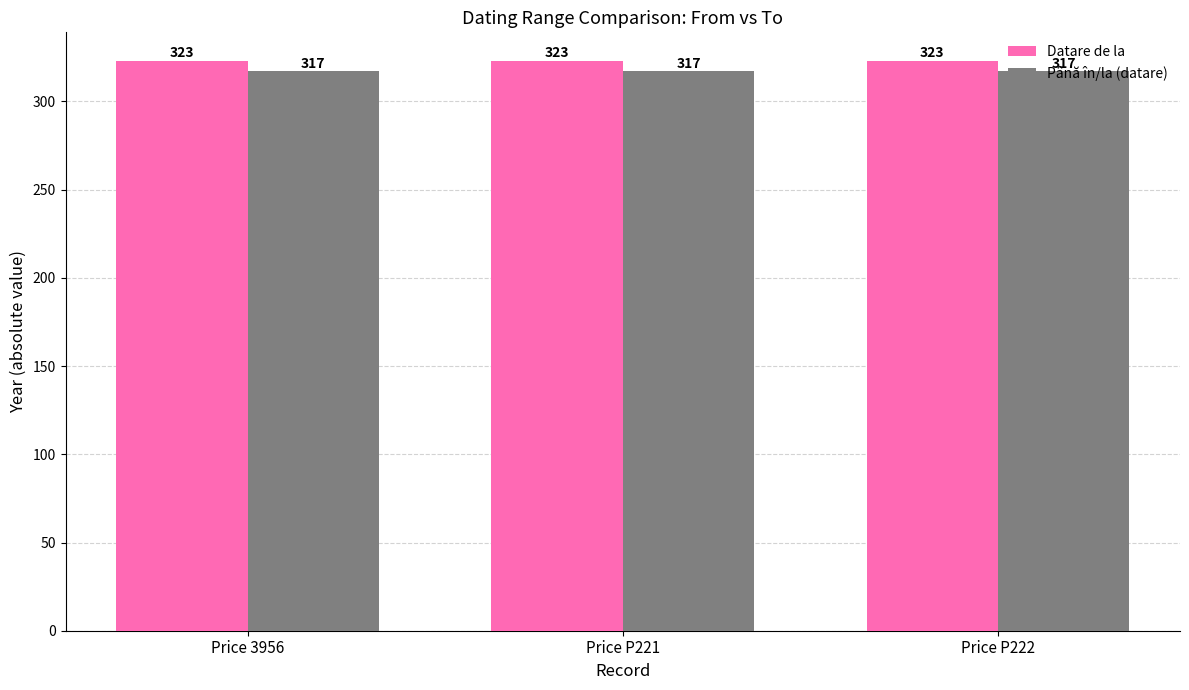

What is the maximum value shown in the chart?

323